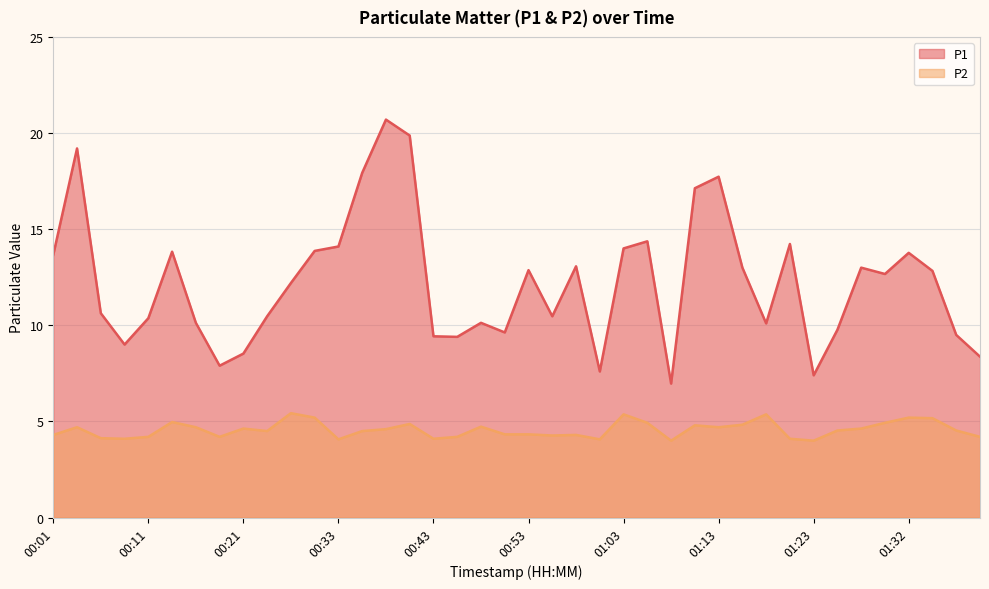

The P2 series shows 2.4 at 00:48. True or false?

False